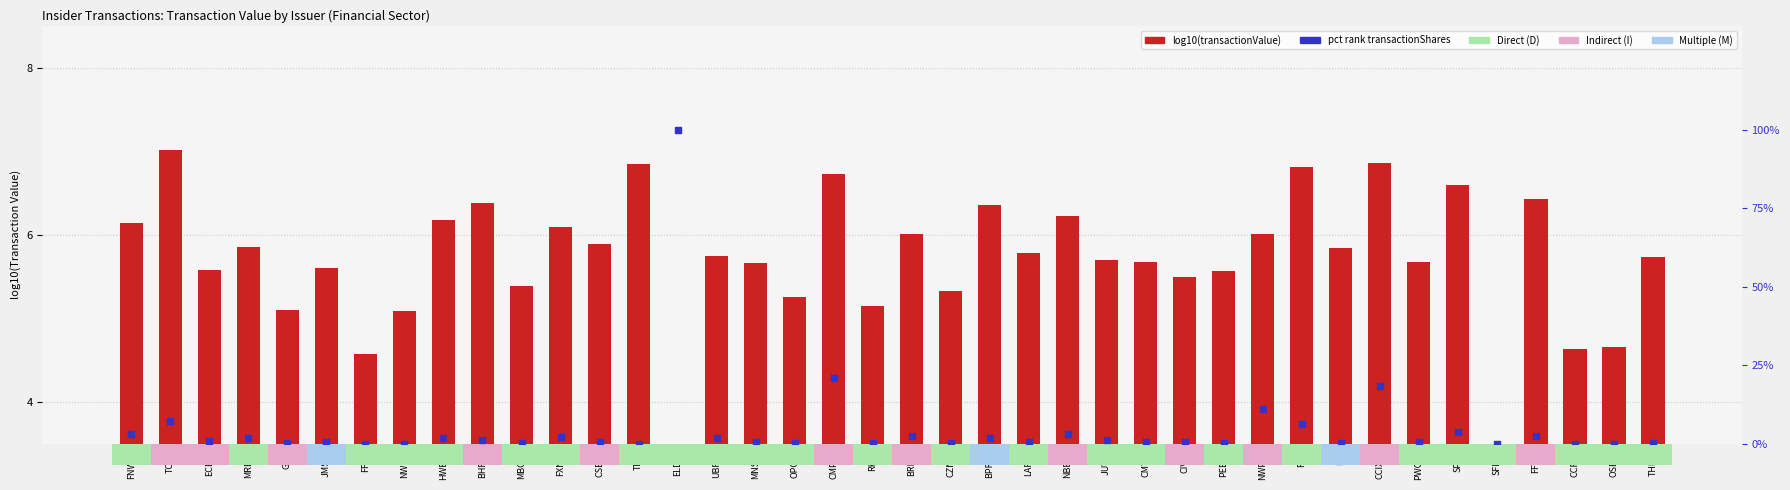

Which series contains the highest Y value?

pct rank transactionShares